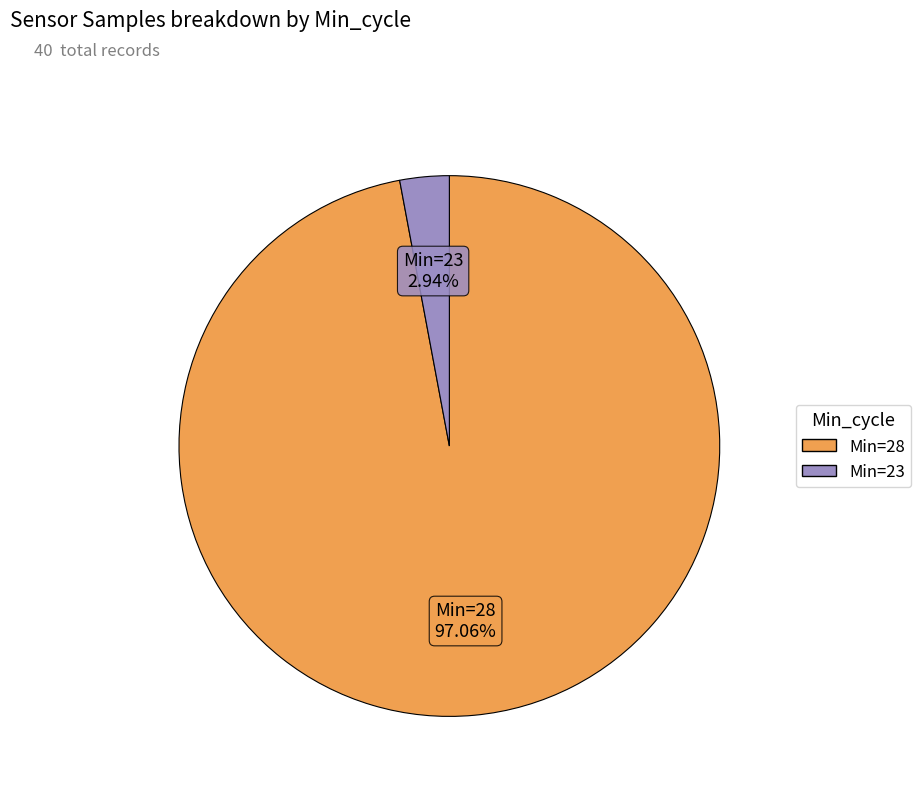

Does any single category account for the majority?

Yes